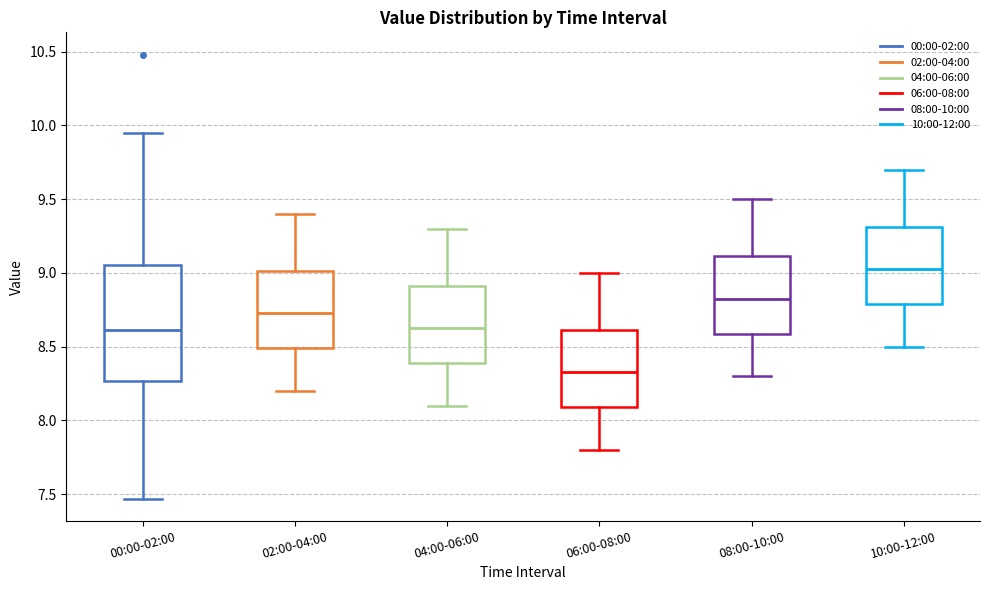

Where does the upper whisker of the box for 04:00-06:00 end on the y-axis? The values are not printed on the chart, so give them approximately, as read against the axis.

9.30